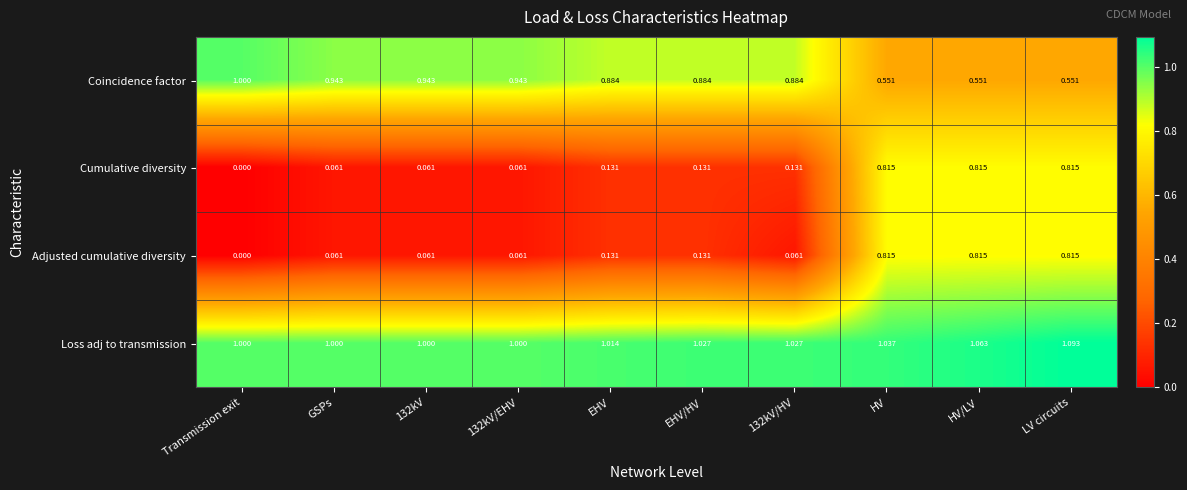

Is the value of Cumulative diversity at GSPs greater than the value of Loss adj to transmission at HV?

No